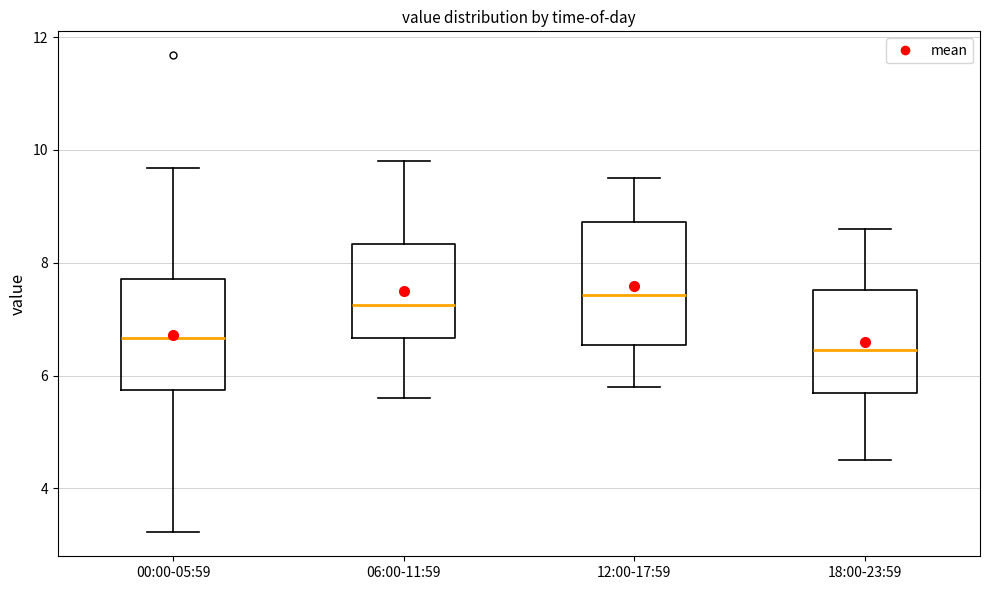

Which box is the tallest, from its lower edge to its upper edge?

12:00-17:59